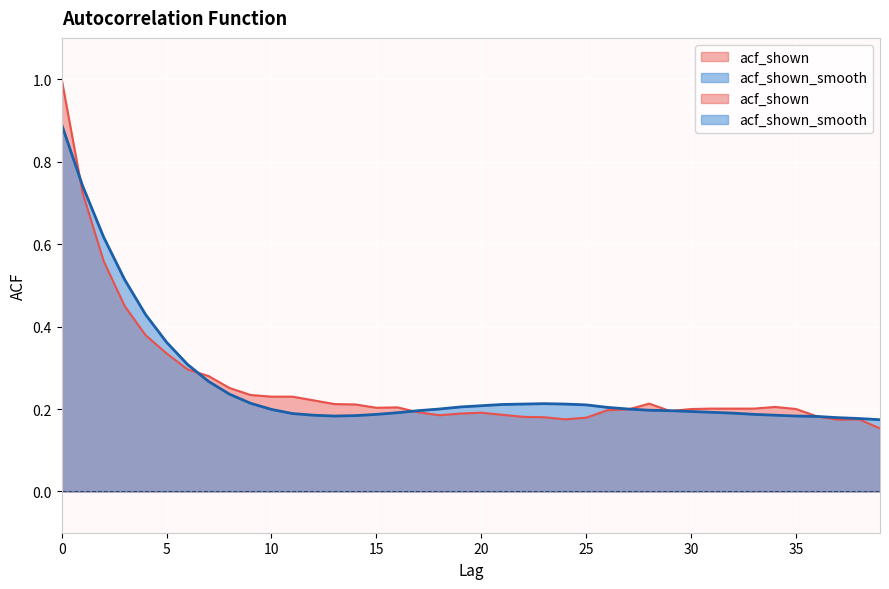

True or false: acf_shown_smooth has more than 0 interior local peaks.

True